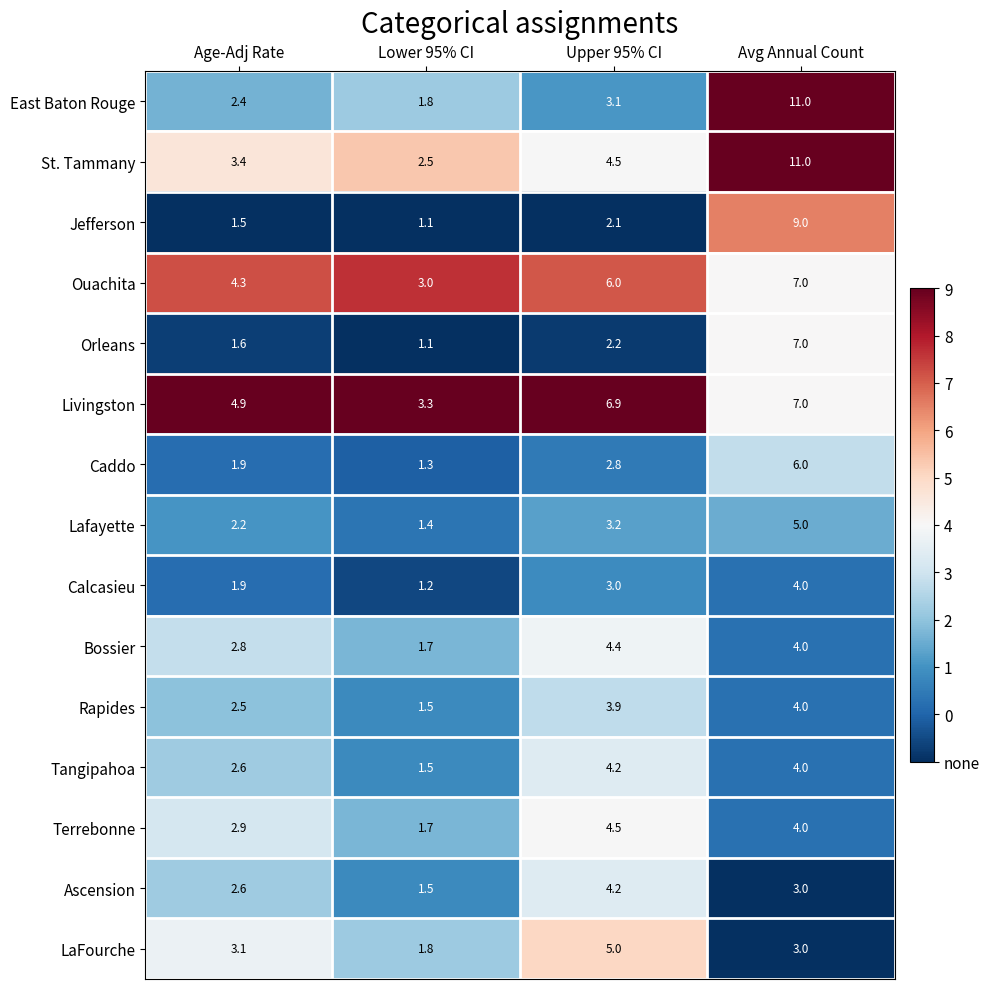

What is the difference between the Bossier values at Avg Annual Count and Lower 95% CI?

2.3